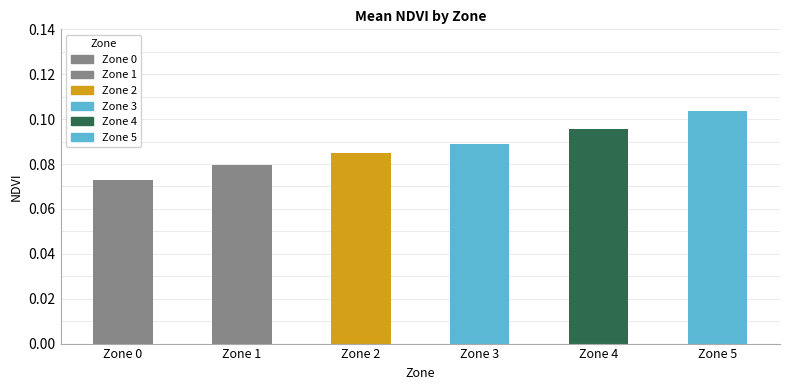

List the labels in order of value, smallest first.

Zone 0, Zone 1, Zone 2, Zone 3, Zone 4, Zone 5